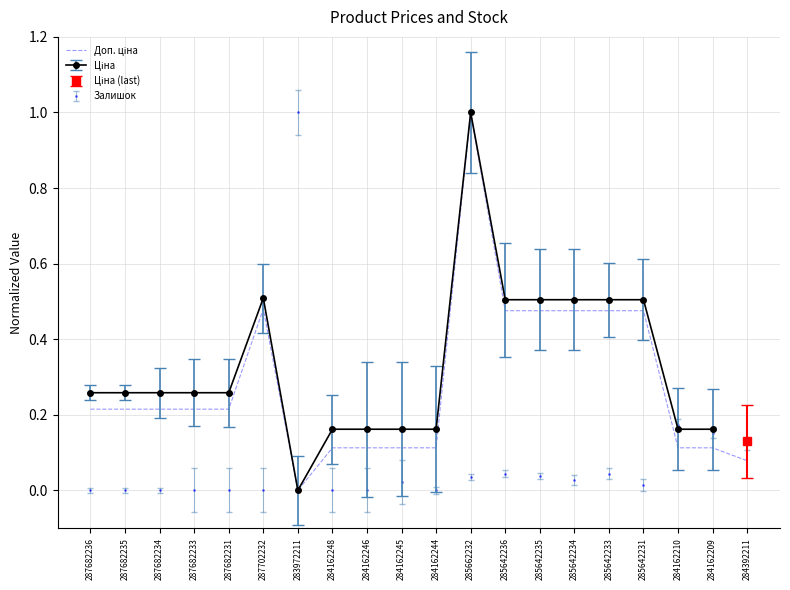

Rank the categories by value from highest to lowest.

285662232, 287702232, 285642236, 285642235, 285642234, 285642233, 285642231, 287682236, 287682235, 287682234, 287682233, 287682231, 284162248, 284162246, 284162245, 284162244, 284162210, 284162209, 284392211, 283972211